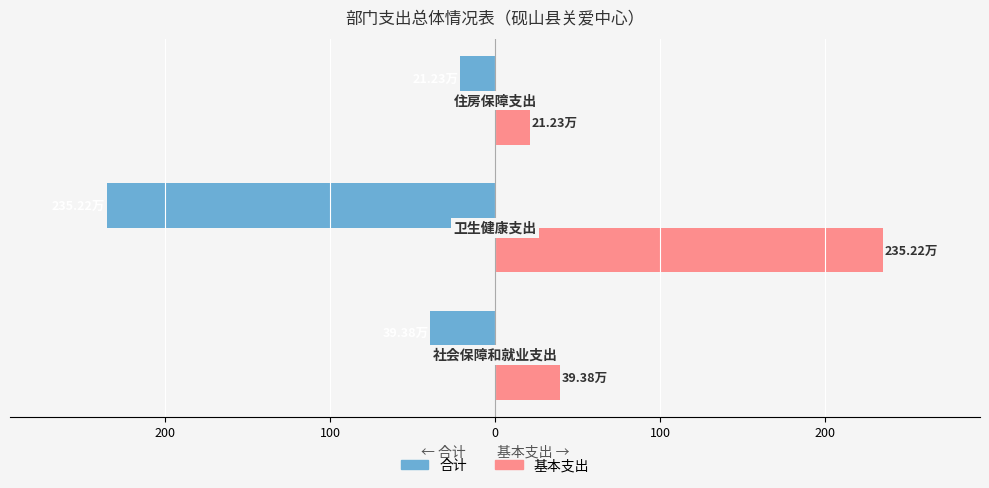

Reading left to right, list all the values displayed in this chart.

合计: -39.4	-235.2	-21.2
基本支出: 39.4	235.2	21.2